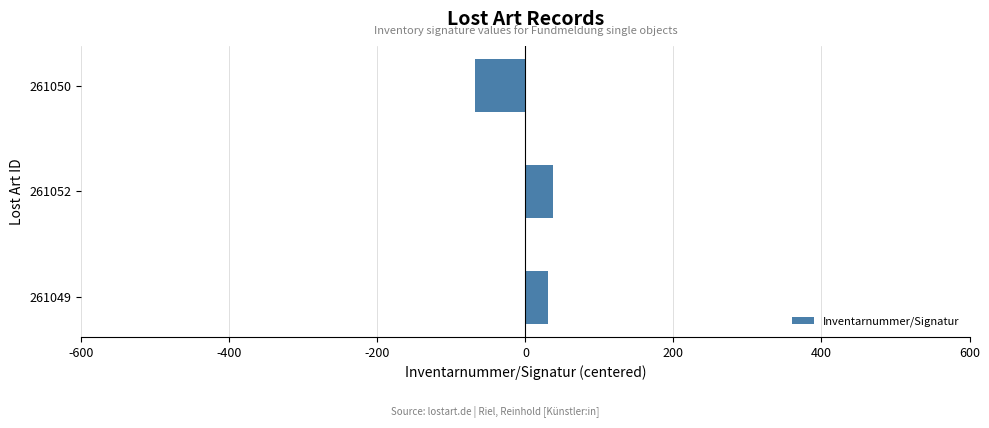

At which category does the chart reach its minimum across all series?

261050